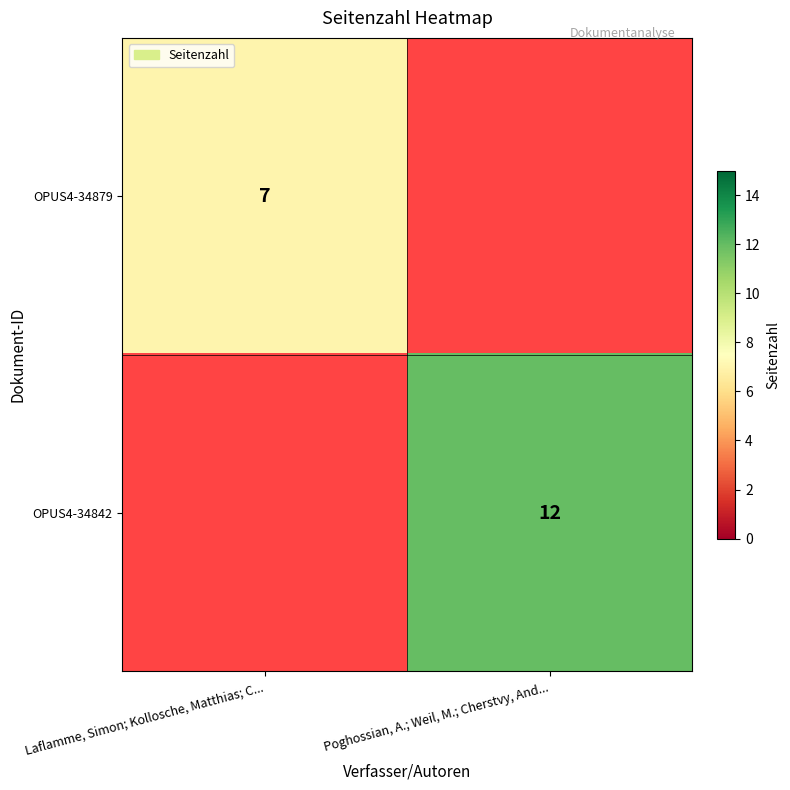

True or false: OPUS4-34842 has a value of 7 at Poghossian, A.; Weil, M.; Cherstvy, And....

False